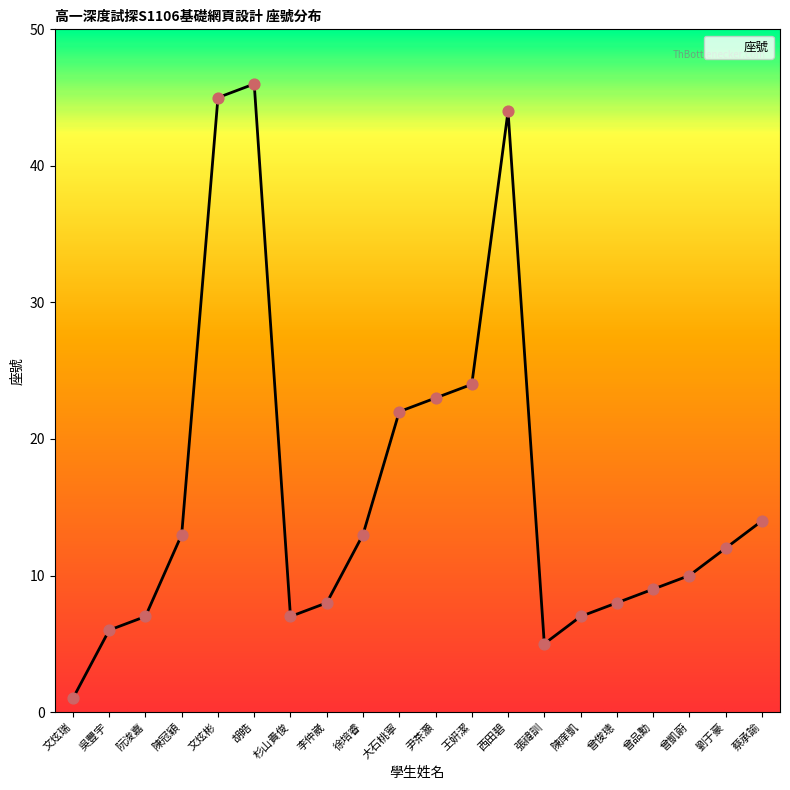

Which has a higher value, 西田碧 or 陳庠凱?

西田碧